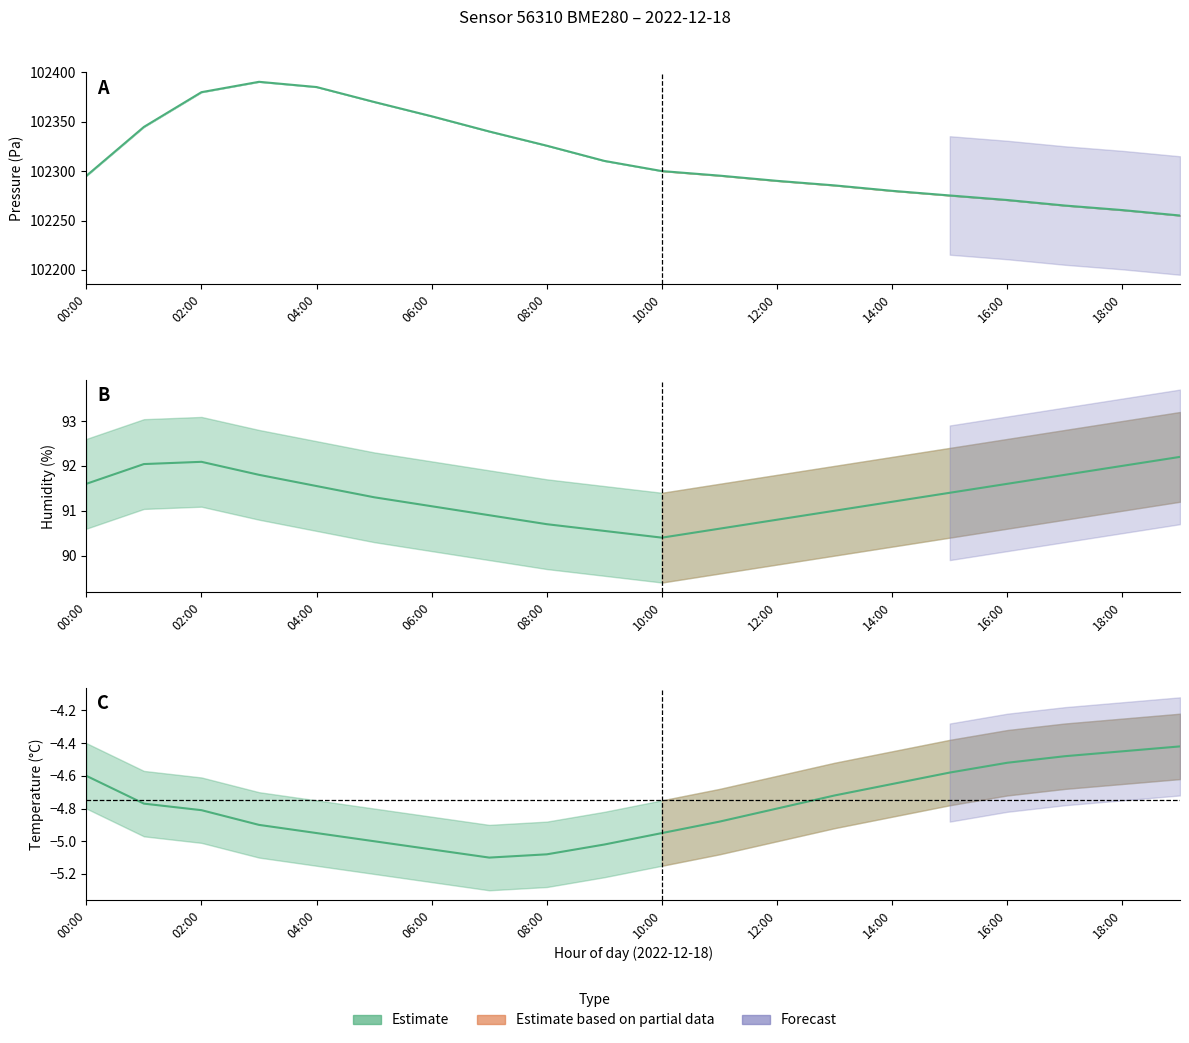

At 00:00, list the series in order from smallest to largest.

temperature estimate, humidity, pressure